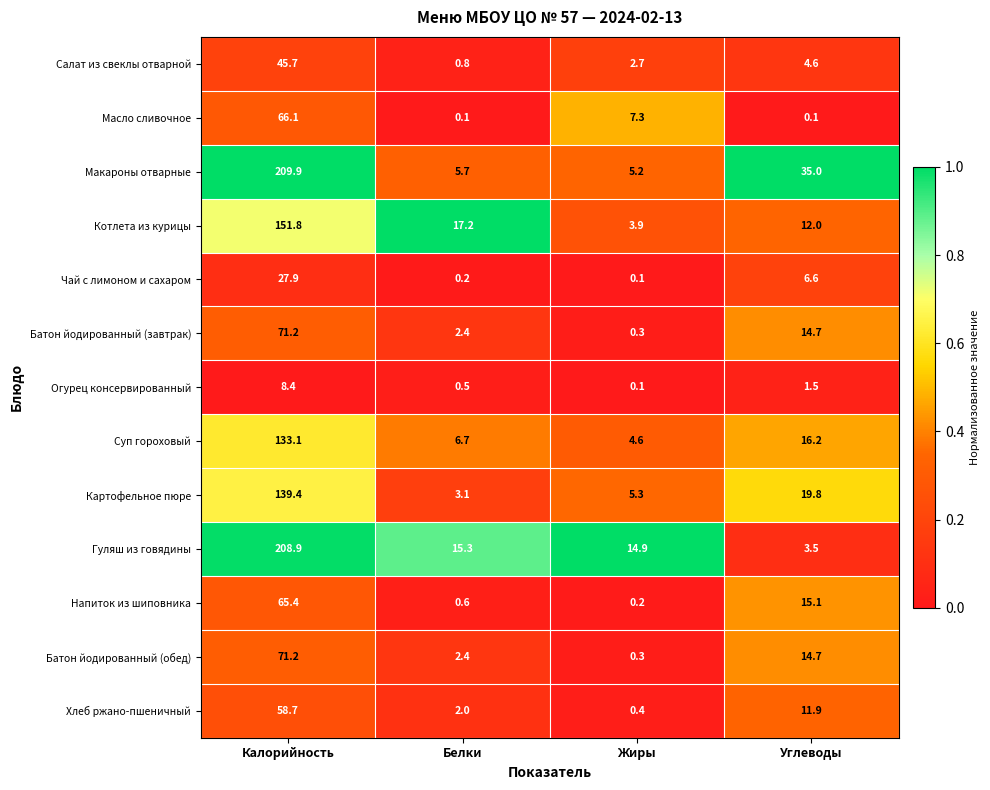

The value of Картофельное пюре at Калорийность is 139.4. True or false?

True